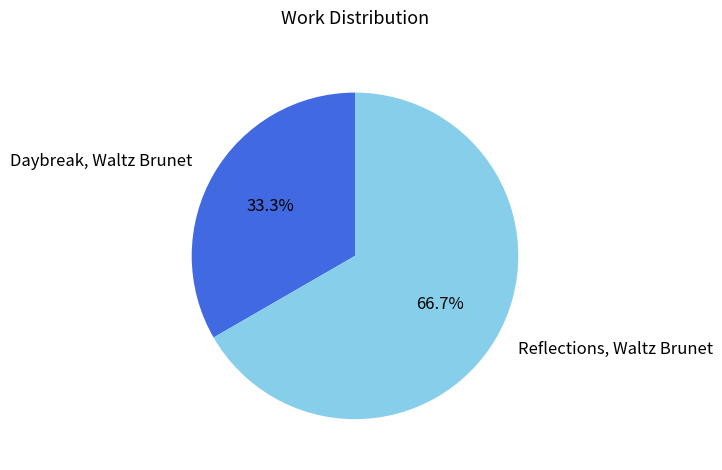

Is it true that Reflections, Waltz Brunet is 80% of the pie?

False